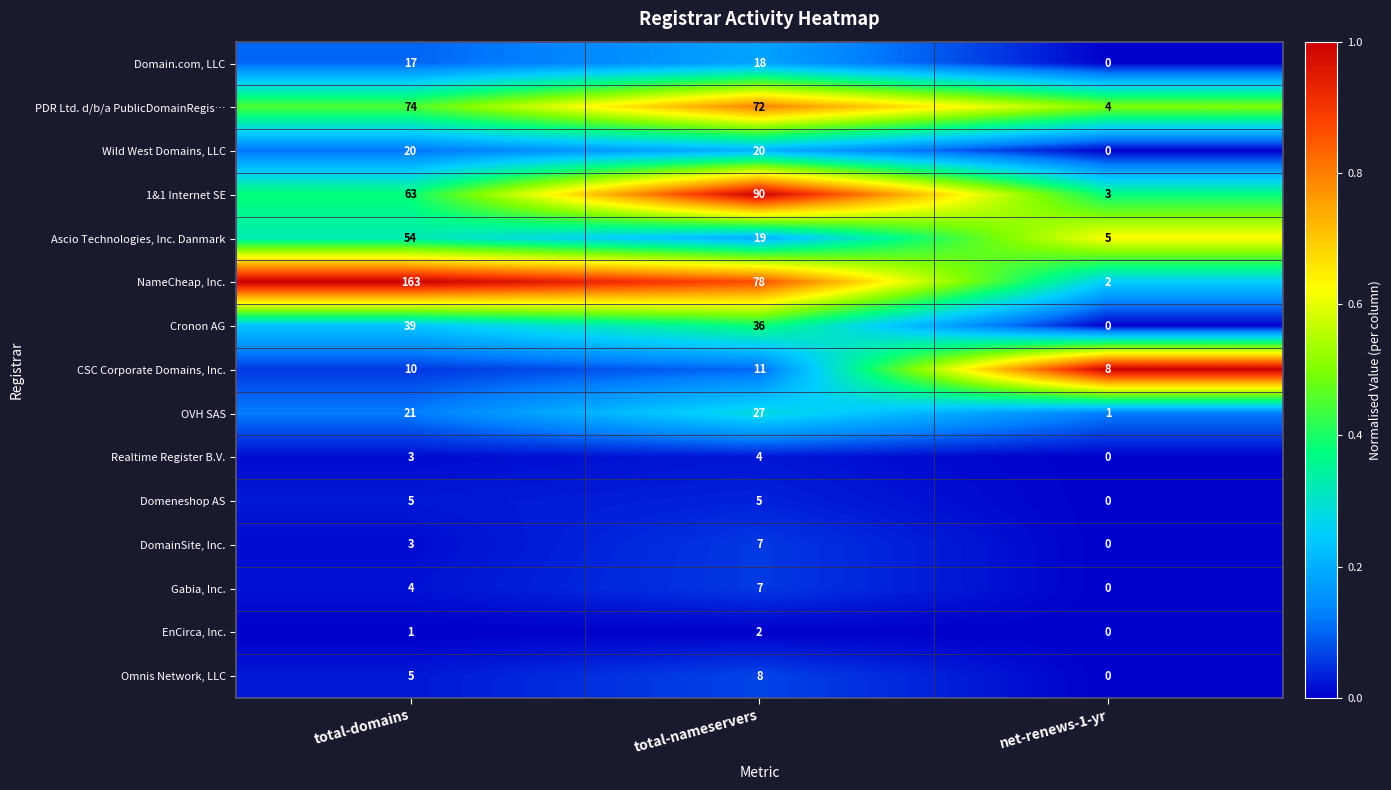

Count the Ascio Technologies, Inc. Danmark values in the range 5 to 54.

3